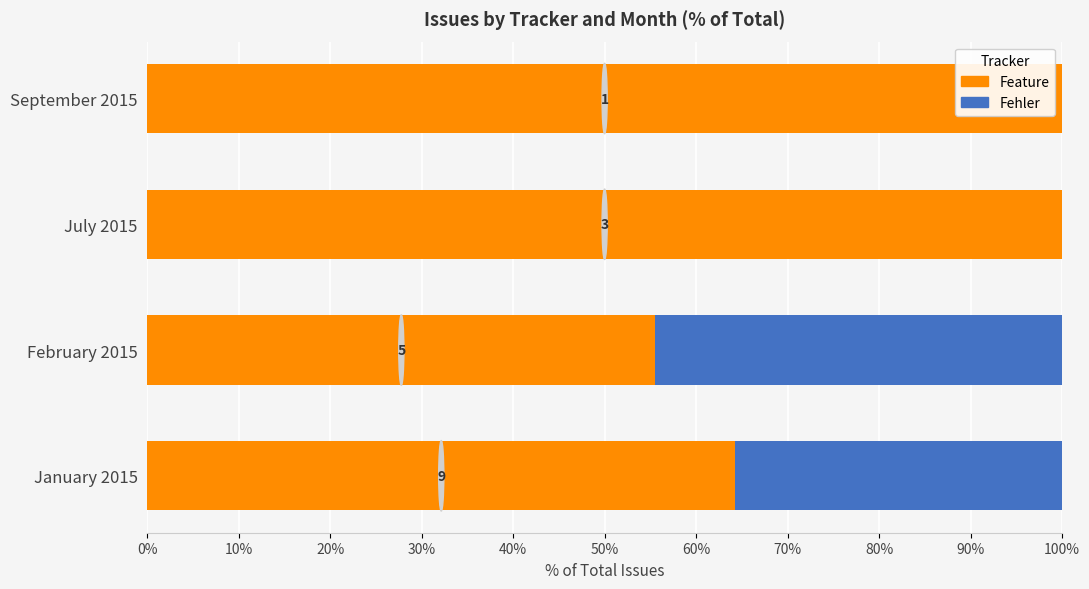

What are all the series names shown in the legend?

Feature, Fehler